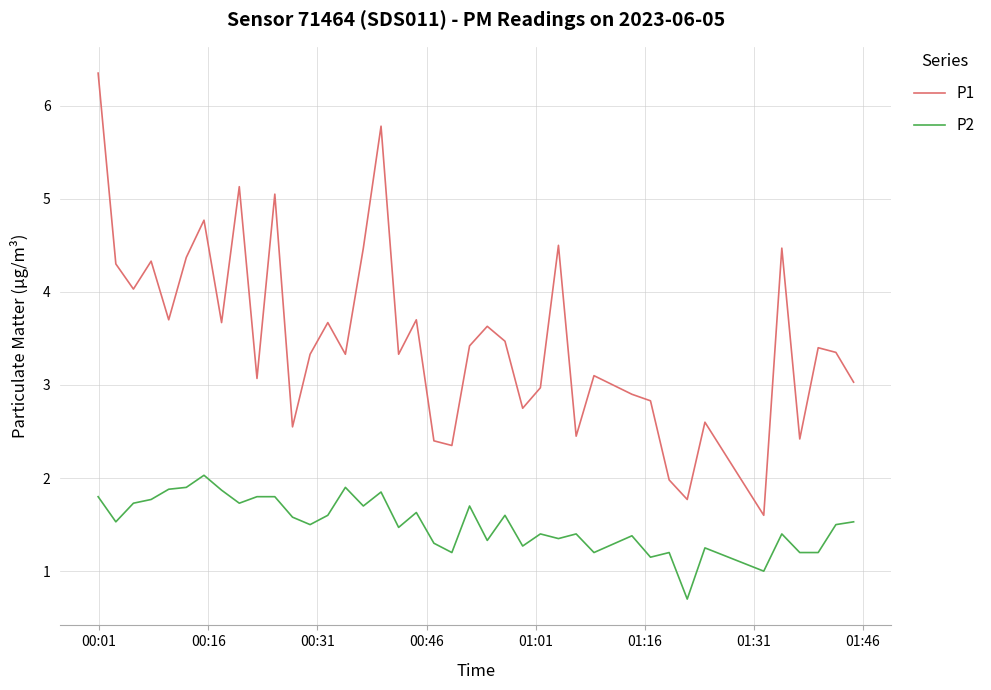

True or false: P2 has more than 1 interior local peaks.

True